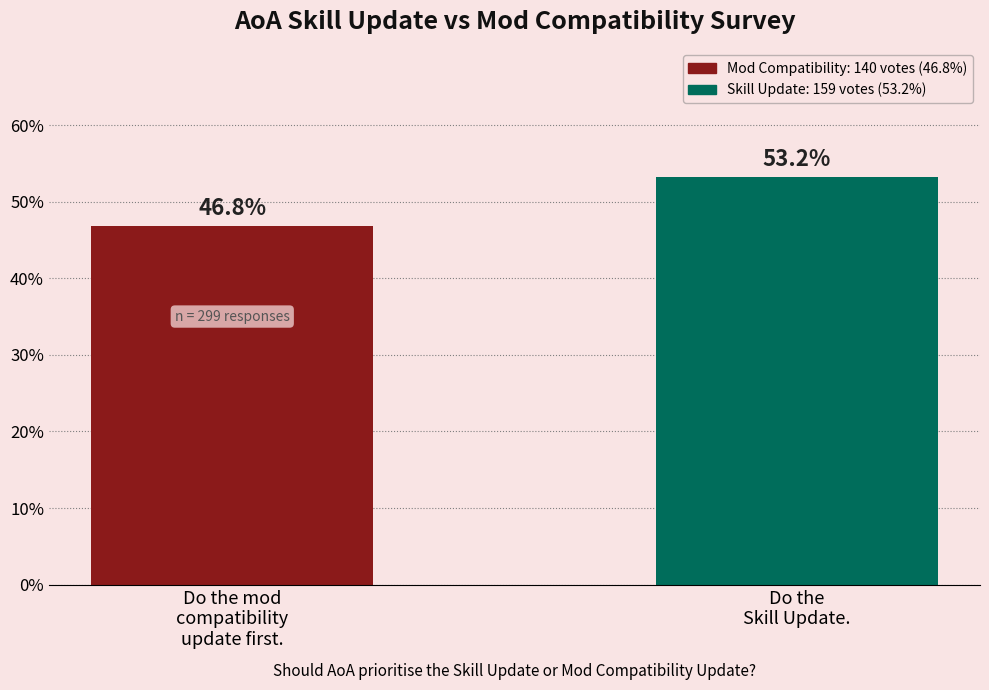

Reading right to left, what are all the values shown in this chart?

53.2	46.8